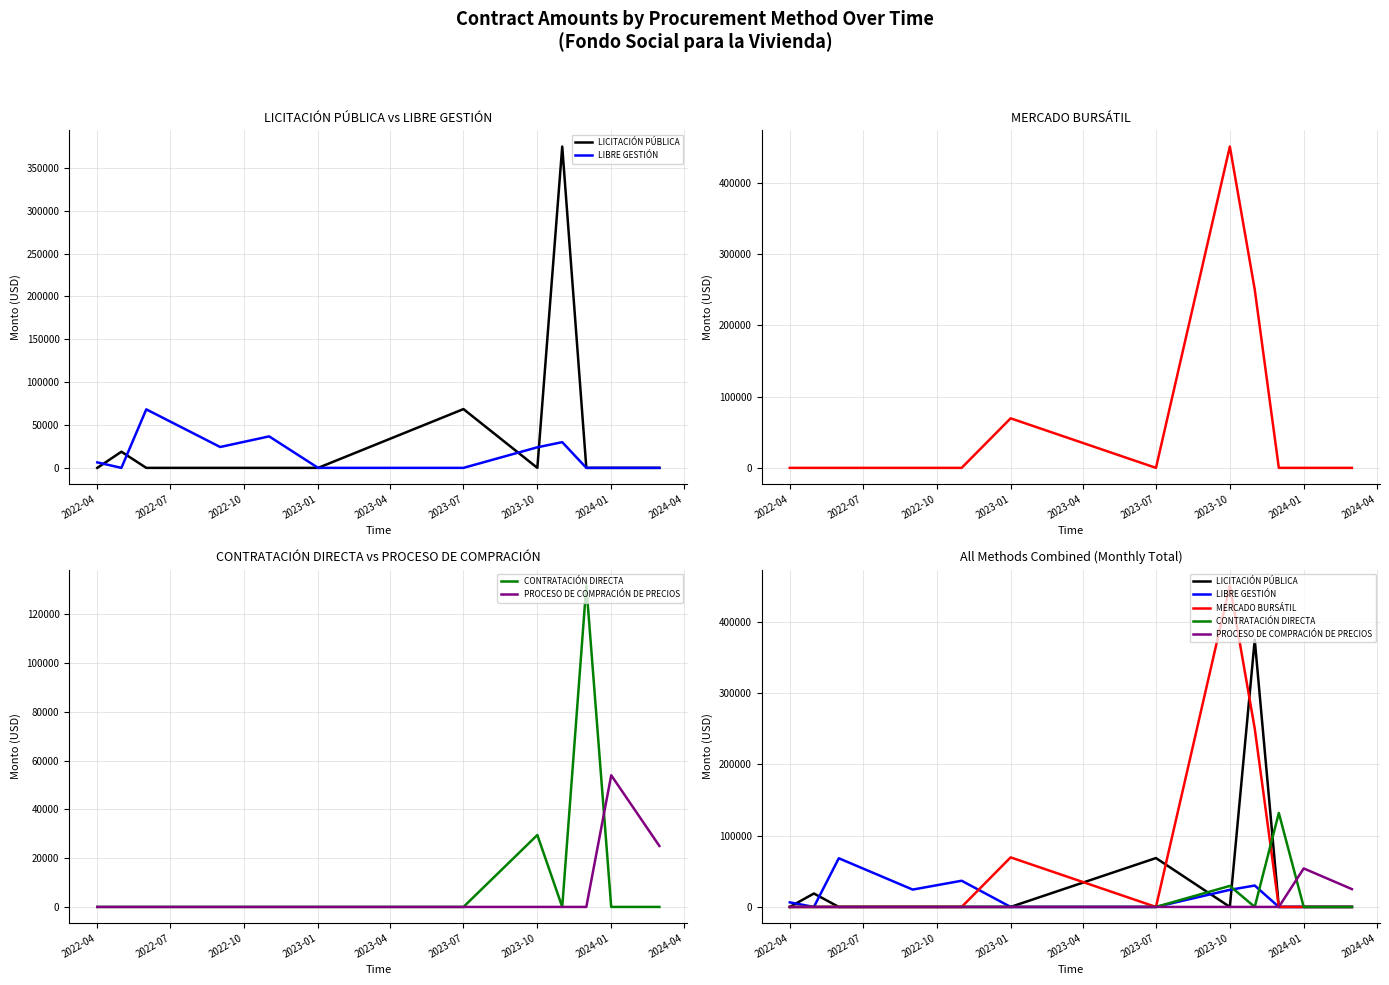

At which label is LICITACIÓN PÚBLICA closest to 187409?

2023-10